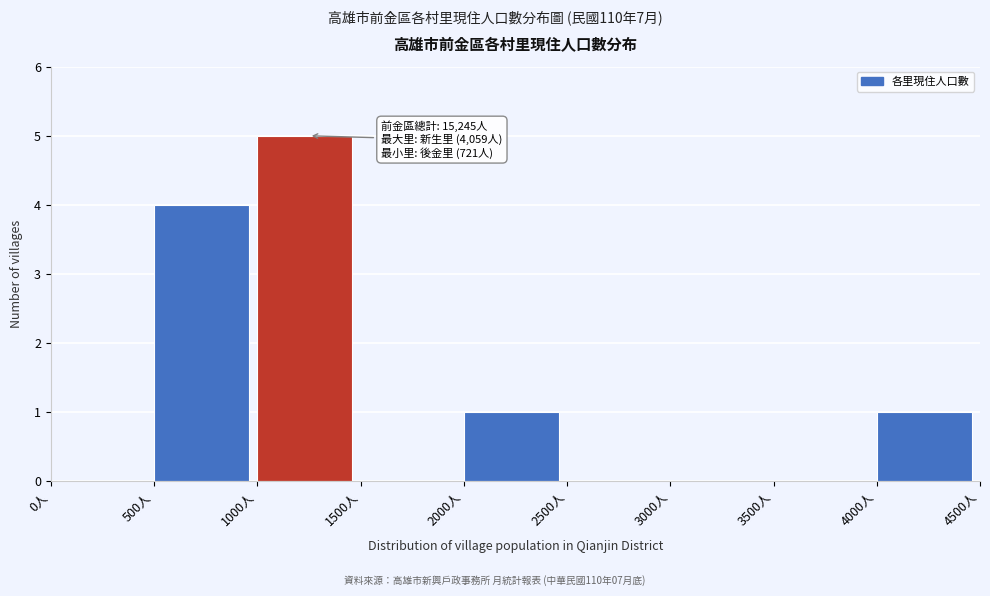

Which range on the x-axis has the tallest bar?

1000 to 1500